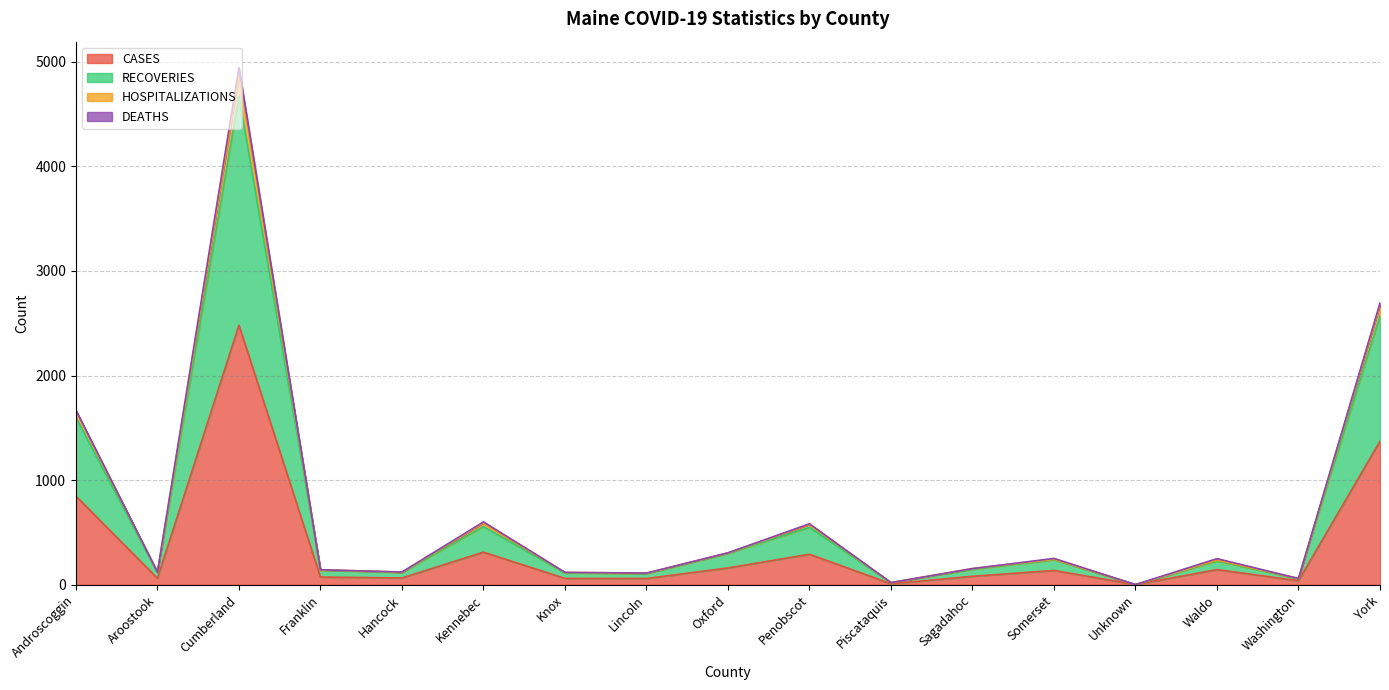

True or false: RECOVERIES and CASES cross at least once.

False